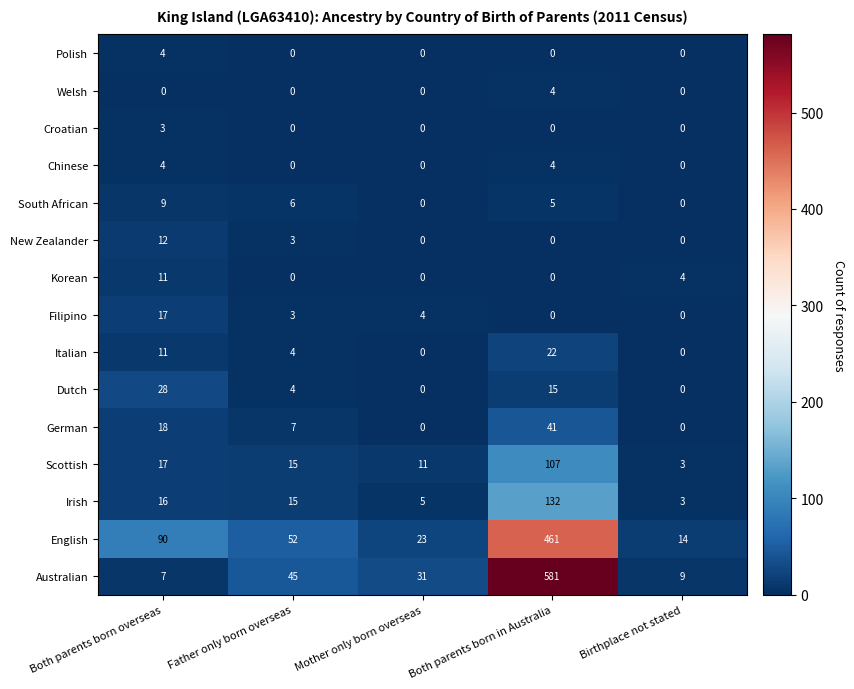

What is the maximum value for German?

41